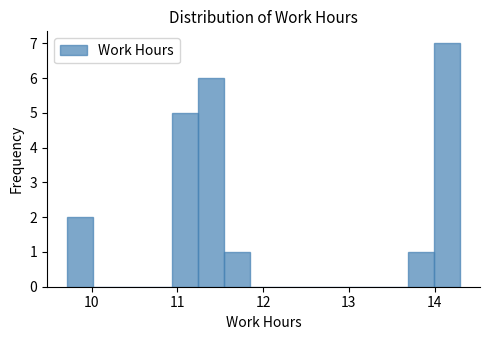

Read against the x-axis, roughly where is the centre of the tallest bar?

14.1